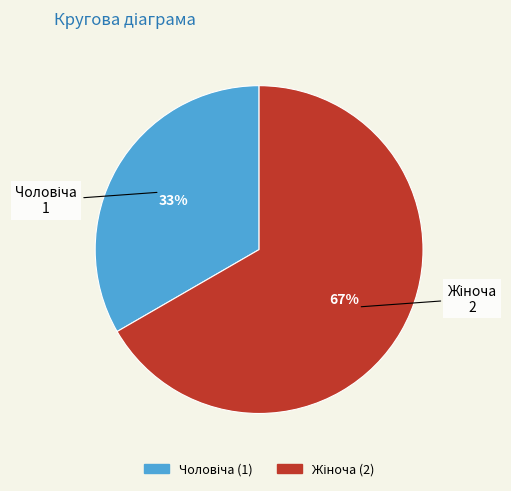

To the nearest percent, what is the average slice percentage?

50%